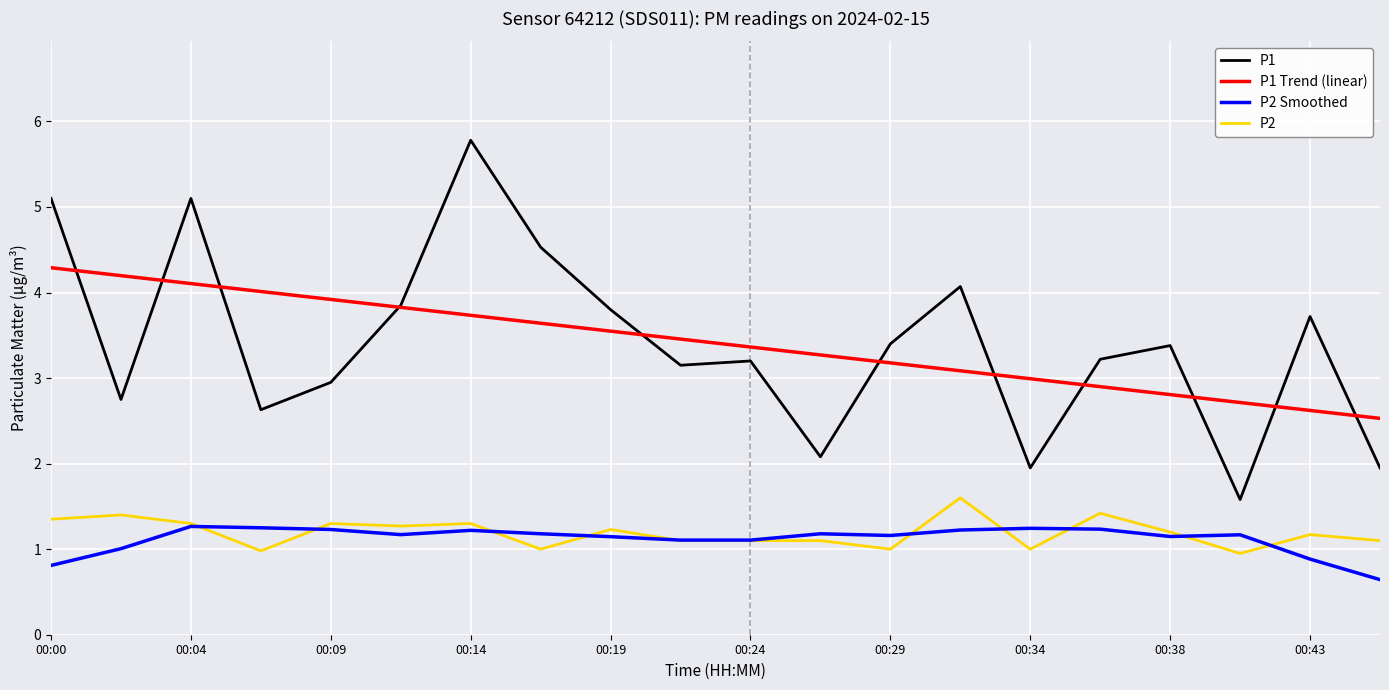

What is the smallest value displayed?

0.6